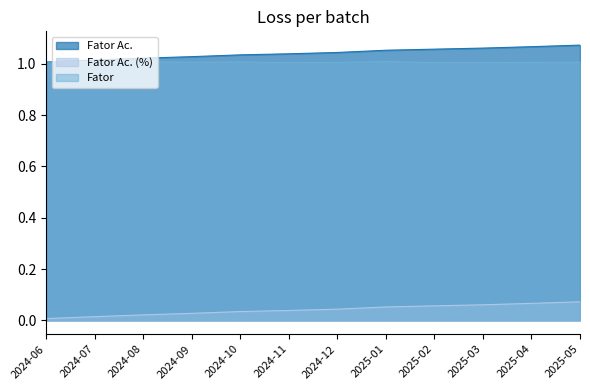

Reading right to left, transcribe all the data shown in this chart.

Fator Ac.: 1.1	1.1	1.1	1.1	1.1	1.0	1.0	1.0	1.0	1.0	1.0	1.0
Fator Ac. (%): 0.1	0.1	0.1	0.1	0.1	0.0	0.0	0.0	0.0	0.0	0.0	0.0
Fator: 1.0	1.0	1.0	1.0	1.0	1.0	1.0	1.0	1.0	1.0	1.0	1.0